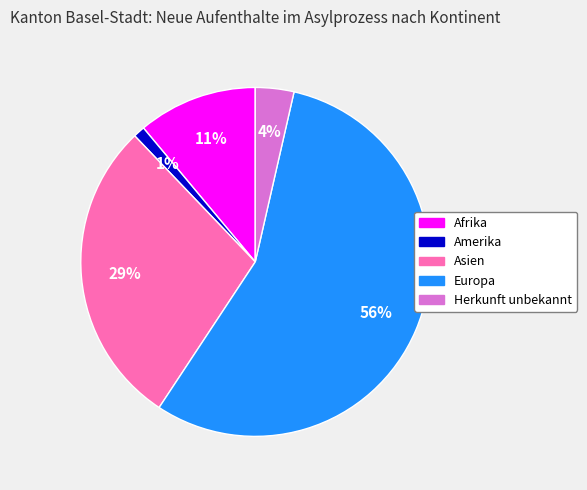

Rank the categories by value from highest to lowest.

Europa, Asien, Afrika, Herkunft unbekannt, Amerika